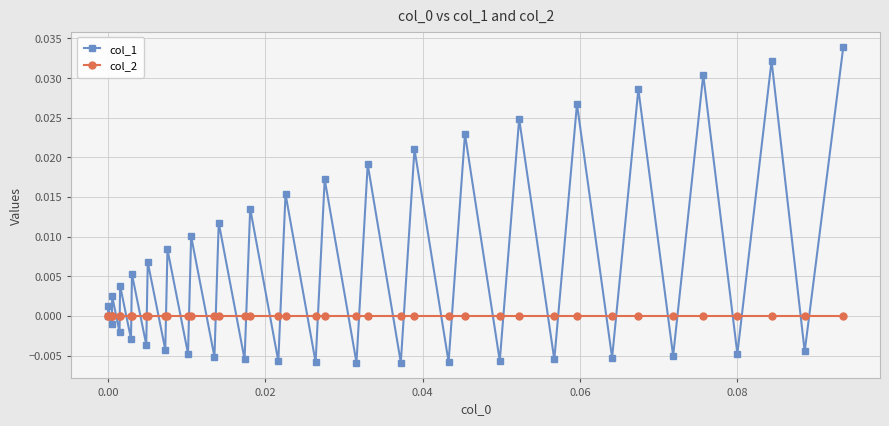

Which series has the largest range (max minus min)?

col_1